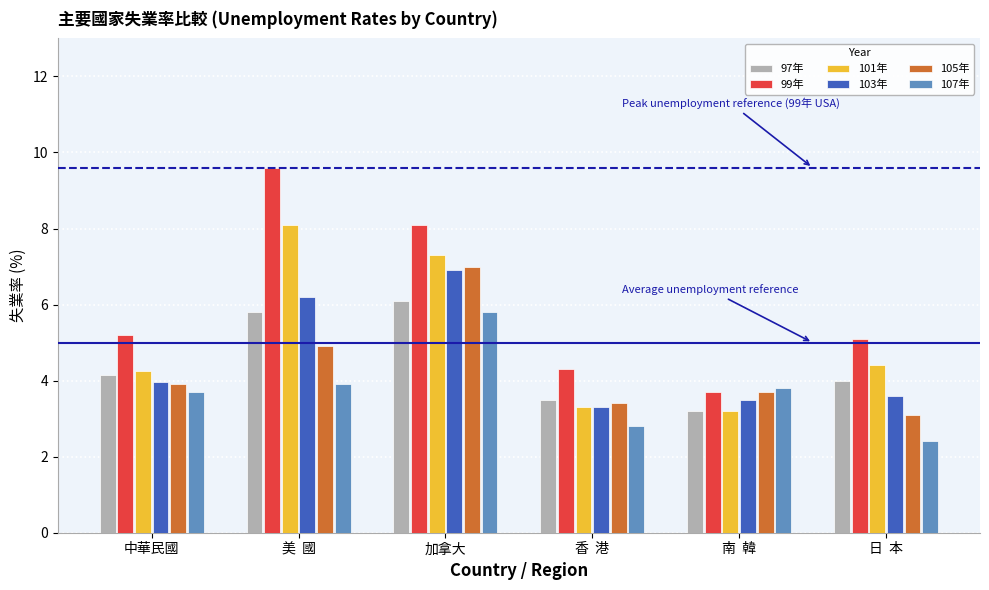

Reading right to left, transcribe all the data shown in this chart.

97年: 日  本=4.0	南  韓=3.2	香  港=3.5	加拿大=6.1	美  國=5.8	中華民國=4.1
99年: 日  本=5.1	南  韓=3.7	香  港=4.3	加拿大=8.1	美  國=9.6	中華民國=5.2
101年: 日  本=4.4	南  韓=3.2	香  港=3.3	加拿大=7.3	美  國=8.1	中華民國=4.2
103年: 日  本=3.6	南  韓=3.5	香  港=3.3	加拿大=6.9	美  國=6.2	中華民國=4.0
105年: 日  本=3.1	南  韓=3.7	香  港=3.4	加拿大=7.0	美  國=4.9	中華民國=3.9
107年: 日  本=2.4	南  韓=3.8	香  港=2.8	加拿大=5.8	美  國=3.9	中華民國=3.7